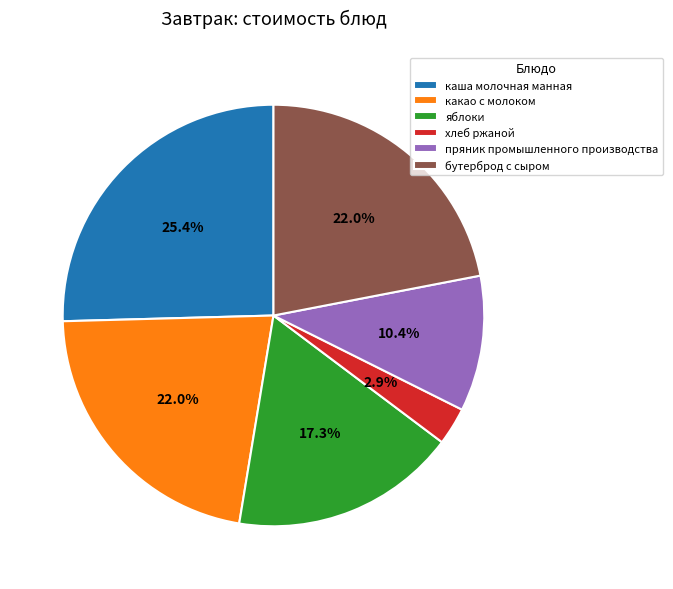

What is the smallest slice in the pie chart?

хлеб ржаной